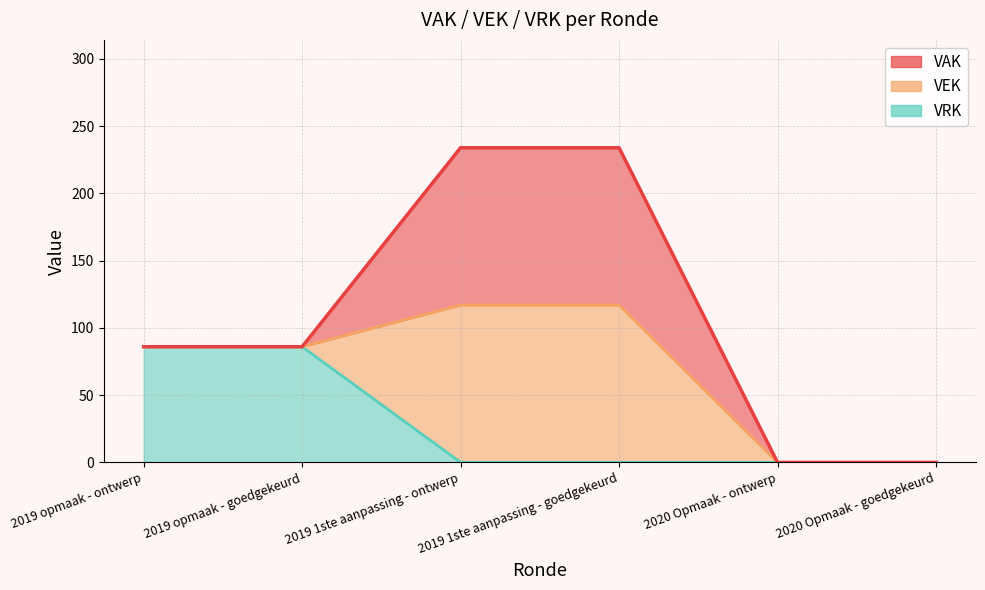

What is the greatest value displayed?

117